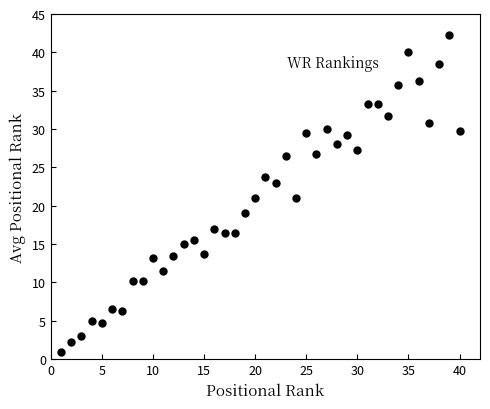

What is the range of X values (max minus min)?

39.0